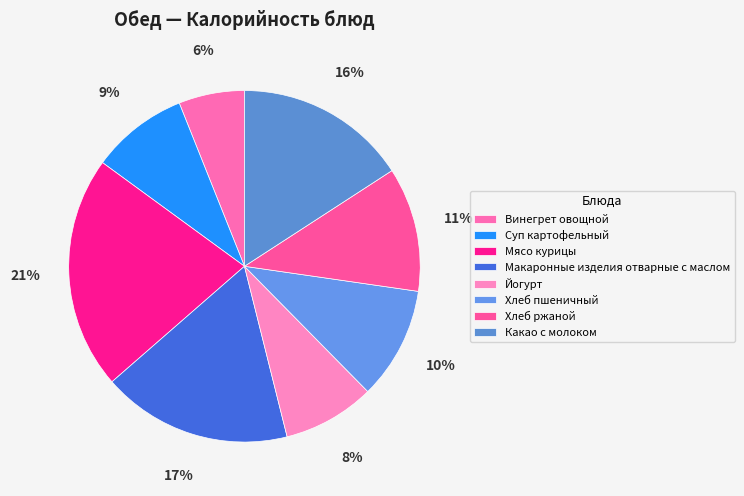

True or false: Винегрет овощной accounts for 1% of the total.

False